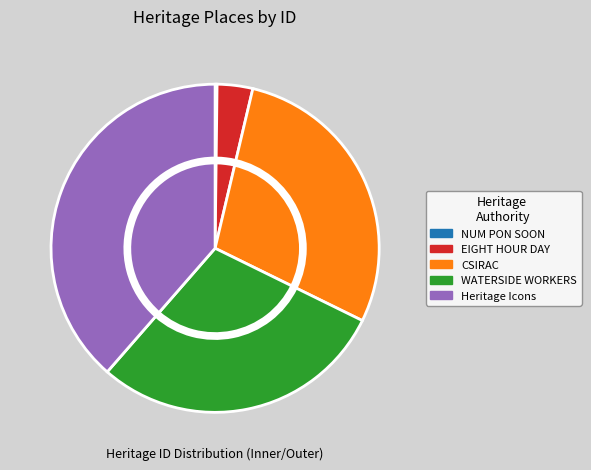

To the nearest percent, what is the average slice percentage?

20%